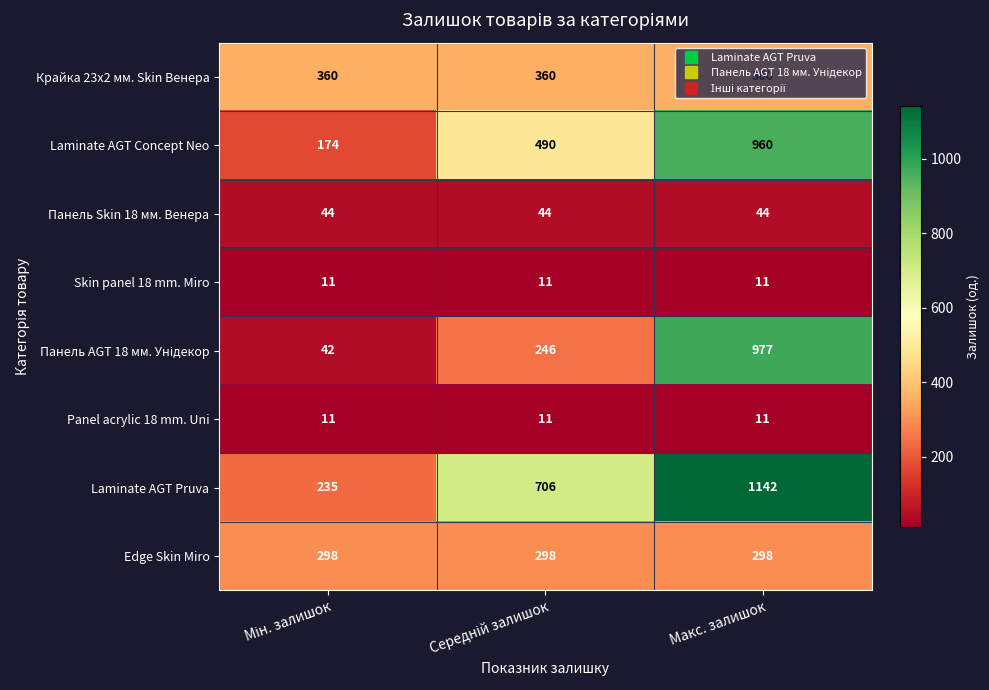

At which label does Laminate AGT Pruva reach its peak?

Макс. залишок